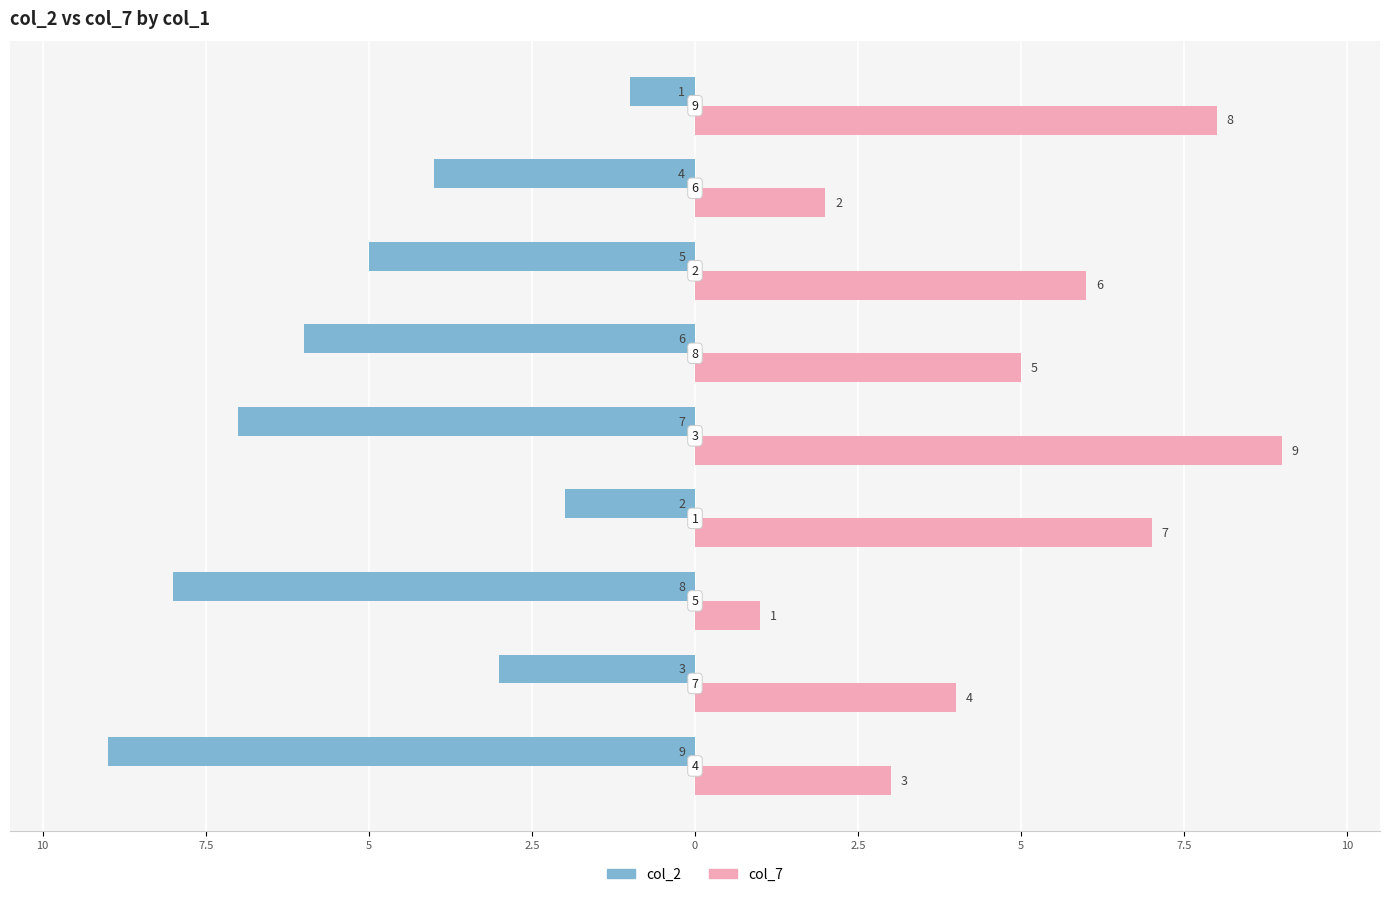

What are all the series names shown in the legend?

col_2, col_7